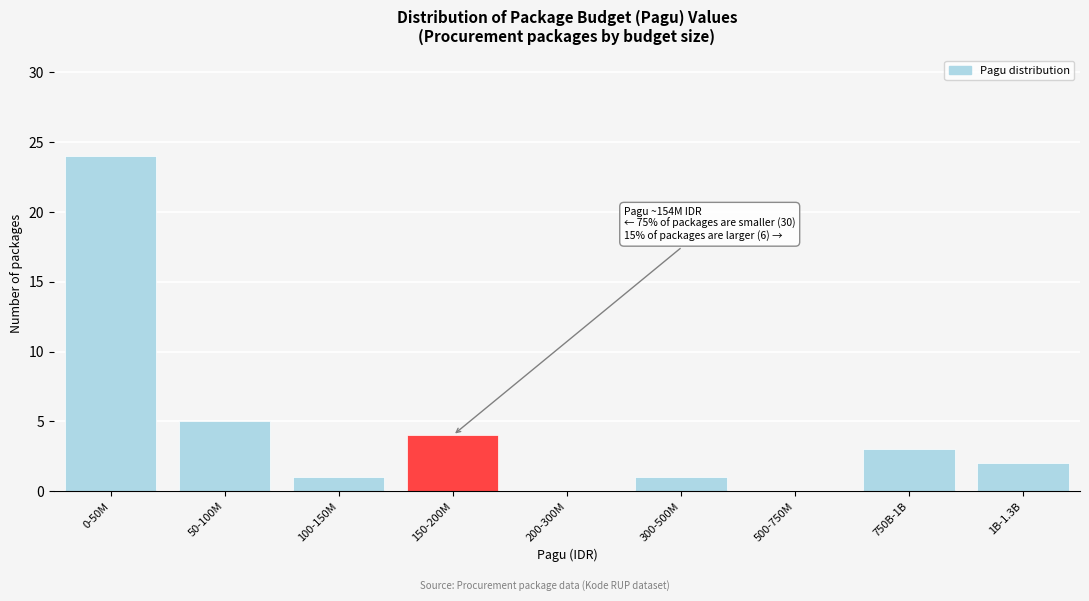

Reading left to right, list all the values displayed in this chart.

0-50M=24	50-100M=5	100-150M=1	150-200M=4	200-300M=0	300-500M=1	500-750M=0	750B-1B=3	1B-1.3B=2